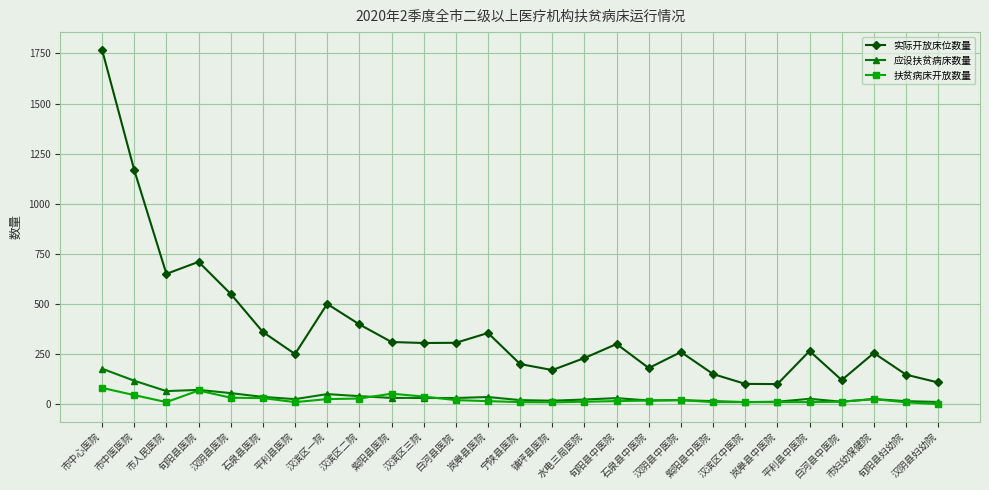

How many lines are shown in the chart?

3